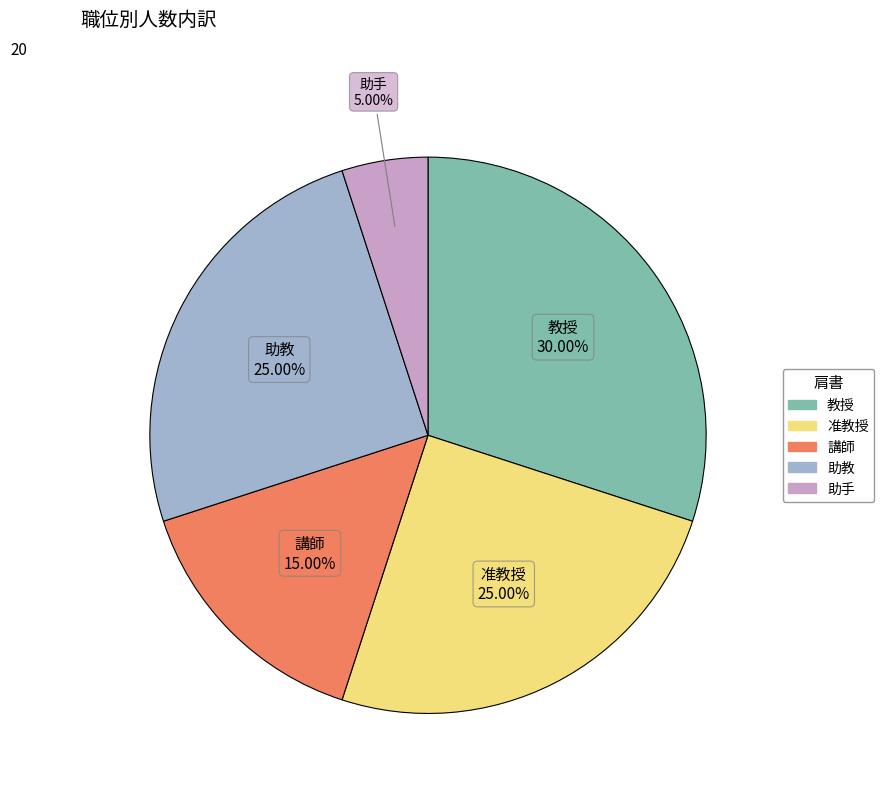

What is the total percentage of 教授 and 准教授?

55.0%